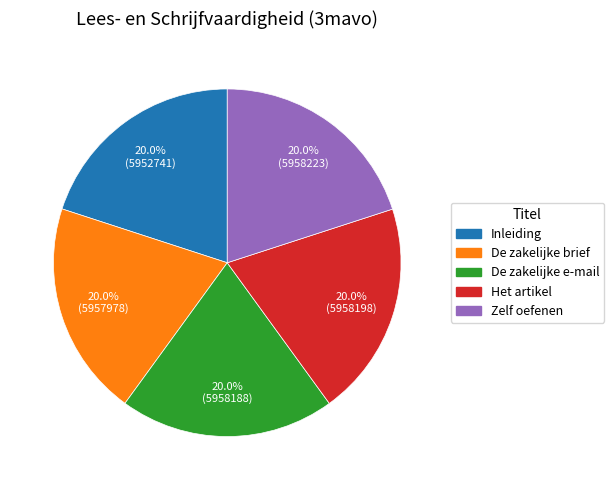

Combined, do Zelf oefenen and Het artikel account for over 50%?

No